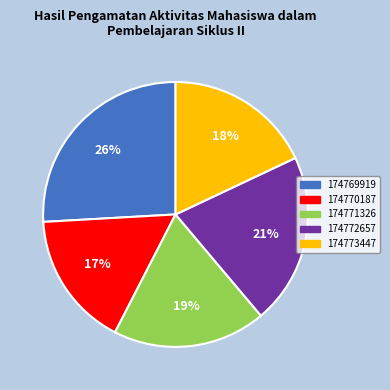

The 174773447 slice represents 8% of the pie. True or false?

False